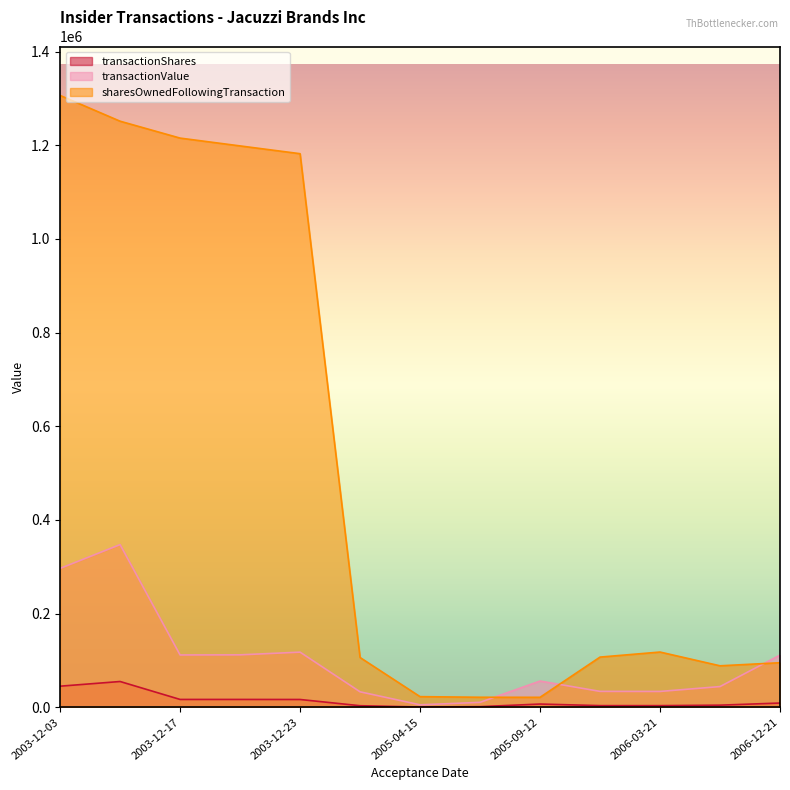

What is the sum of the transactionValue values at 2003-12-05 and 2005-03-28?

380272